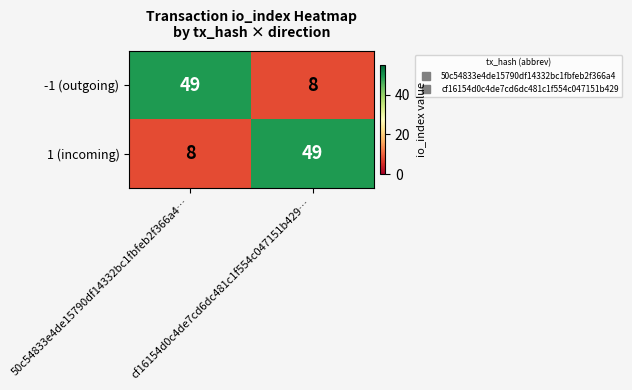

What is the greatest value displayed?

49